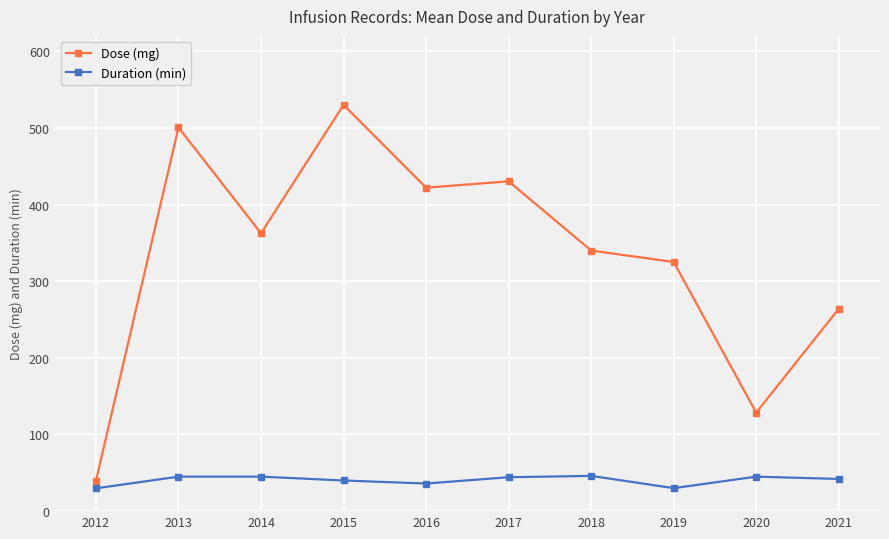

How many values in the Duration (min) series exceed 44?

5